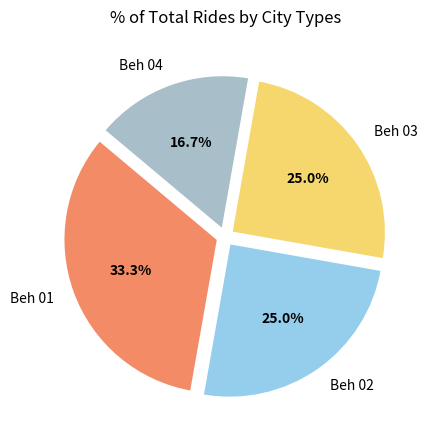

Which category has the biggest portion of the pie?

Beh 01